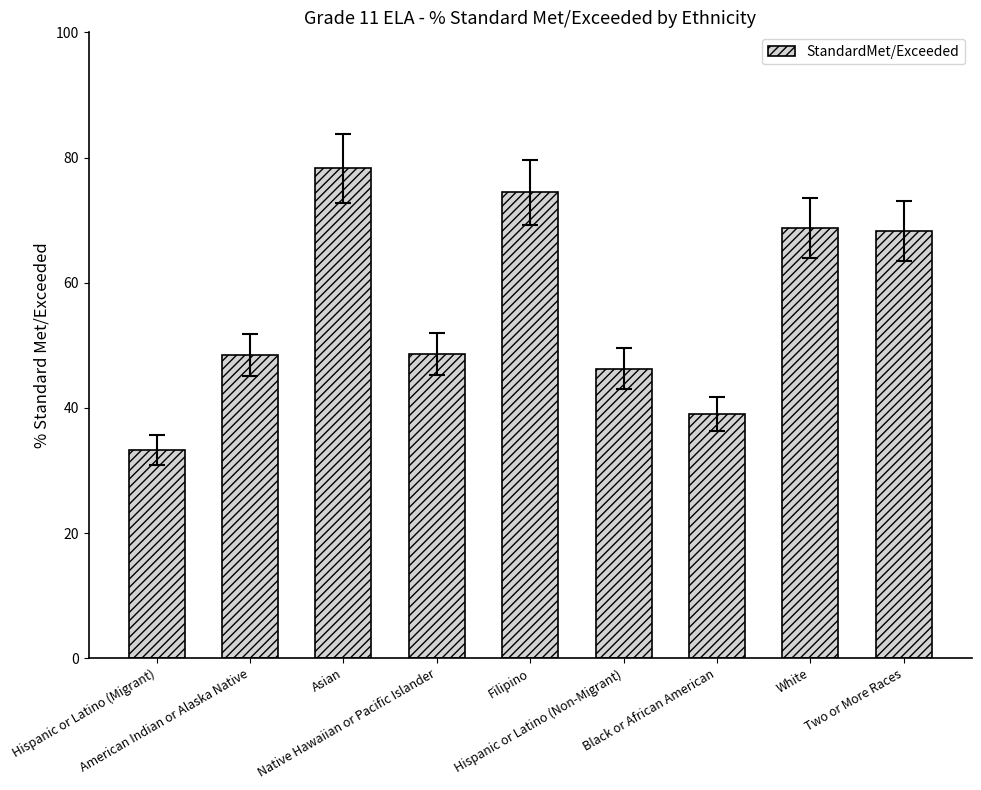

How many values are below 48?

3